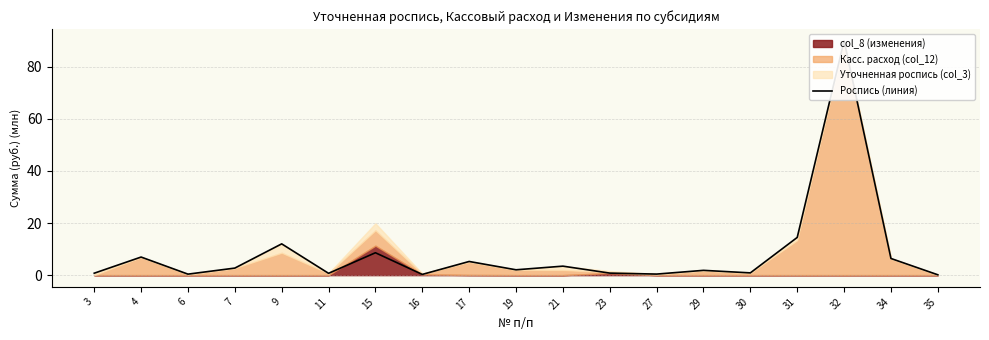

How many categories are shown in the chart?

19